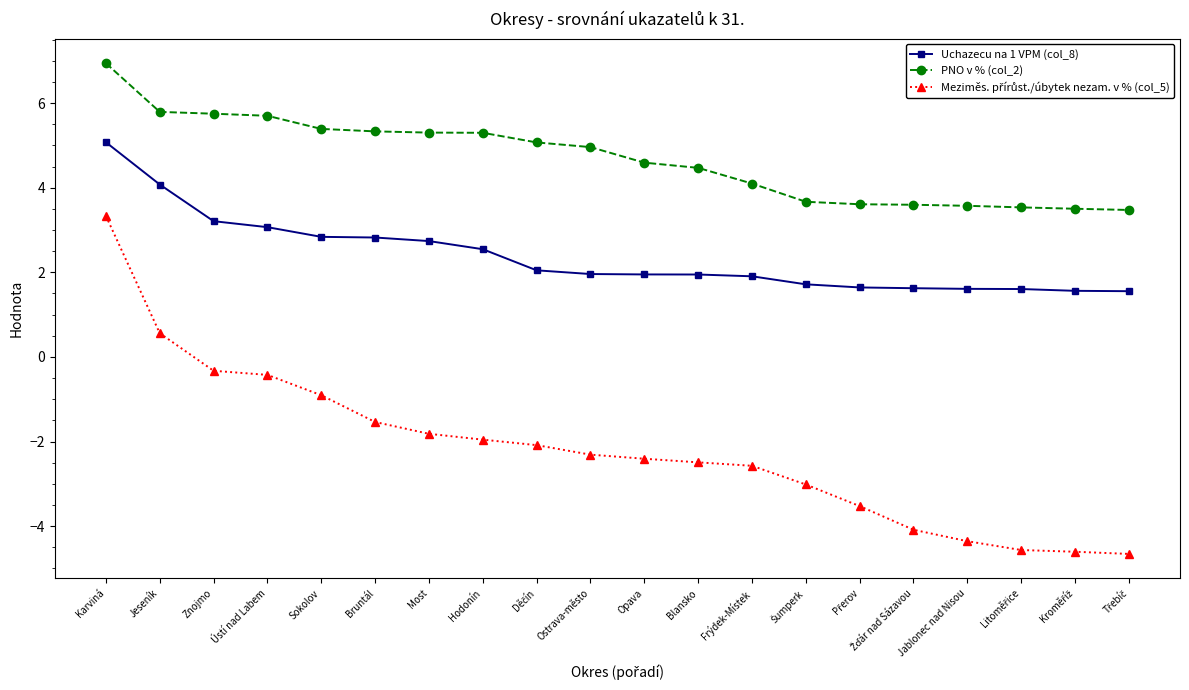

What is the label of the 9th point from the right?

Blansko